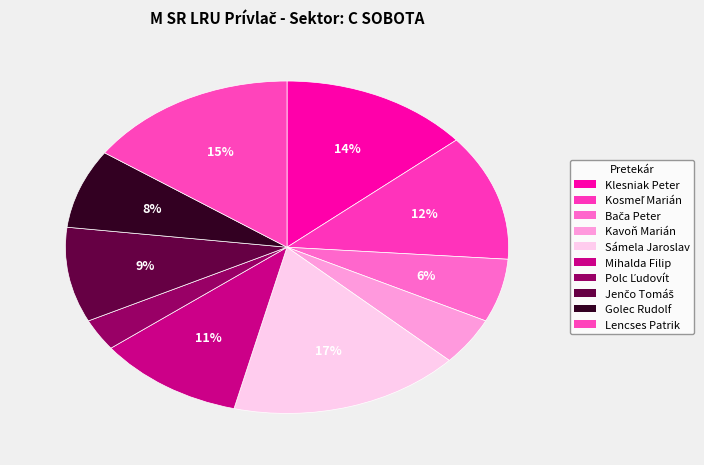

How many slices are in this pie chart?

10